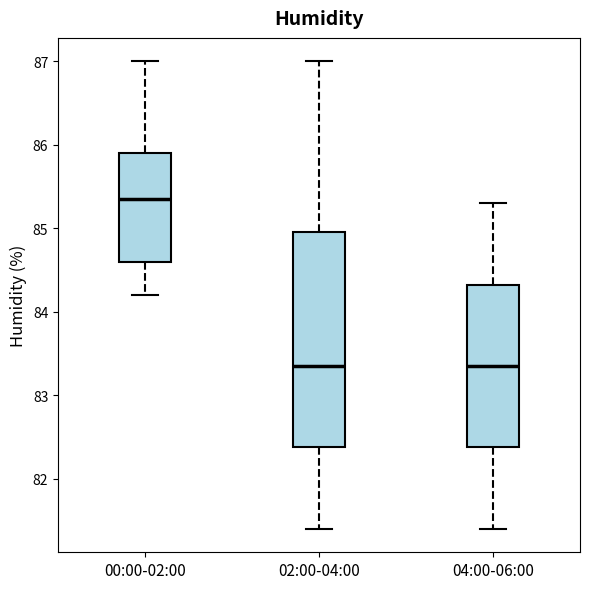

Comparing the boxes themselves (not the whiskers), which one is the tallest?

02:00-04:00